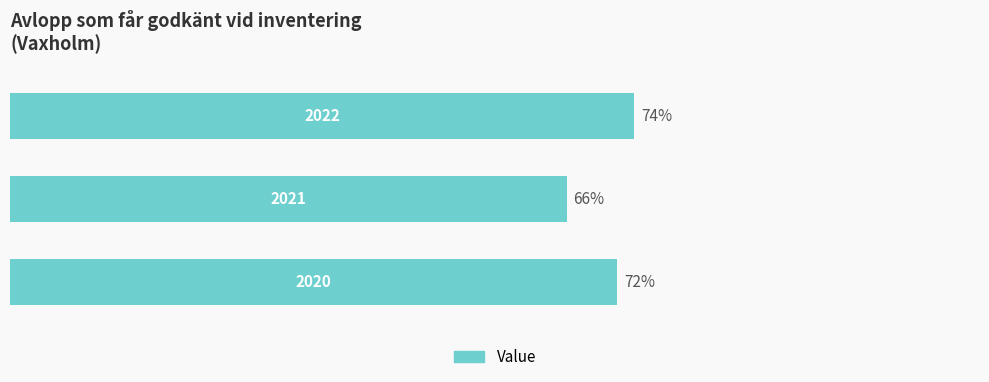

What is the minimum value shown in the chart?

66